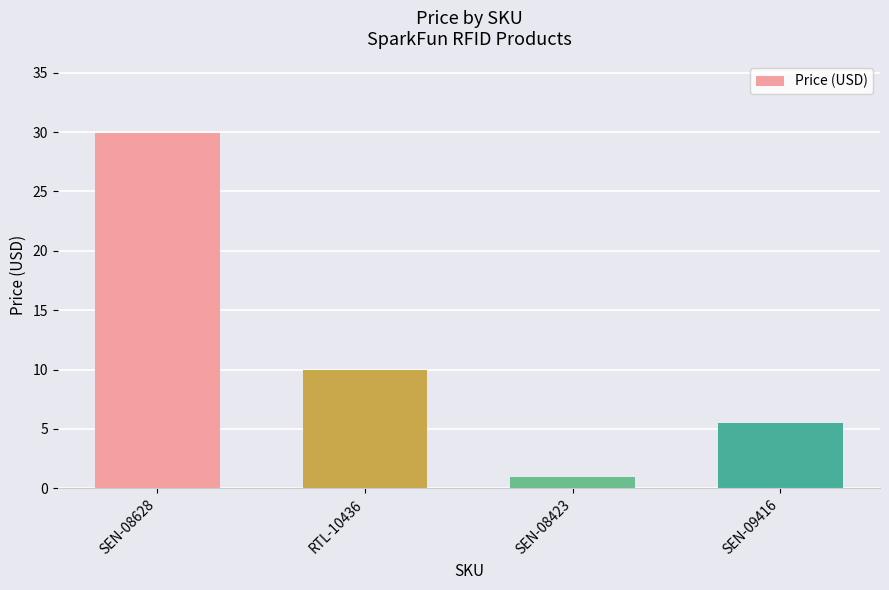

What is the difference between the values at RTL-10436 and SEN-08423?

9.0